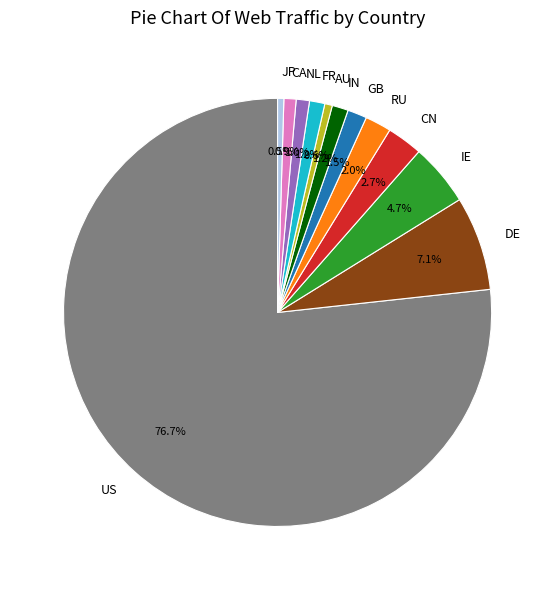

Is there any slice that represents more than half of the pie?

Yes